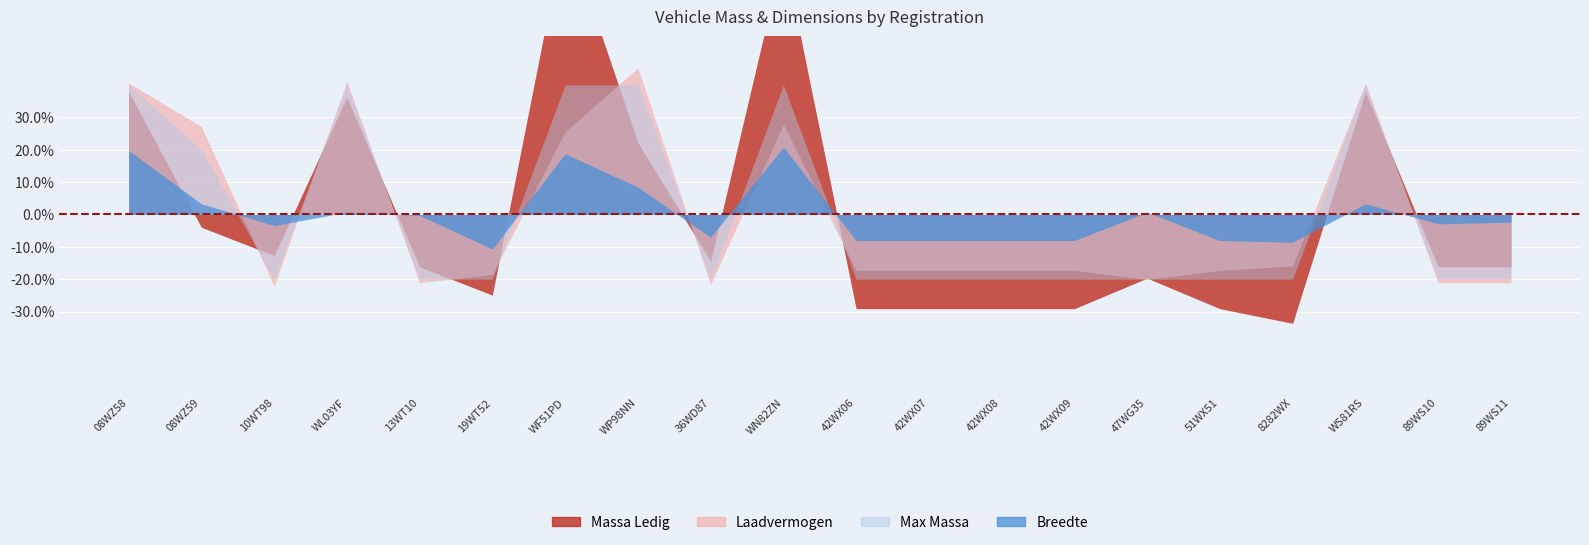

Rank the categories by breedte value from highest to lowest.

WN82ZN, 08WZ58, WF51PD, WP98NN, 08WZ59, WS81RS, WL03YF, 47WG35, 13WT10, 89WS11, 89WS10, 10WT98, 36WD87, 42WX06, 42WX07, 42WX08, 42WX09, 51WX51, 8282WX, 19WT52